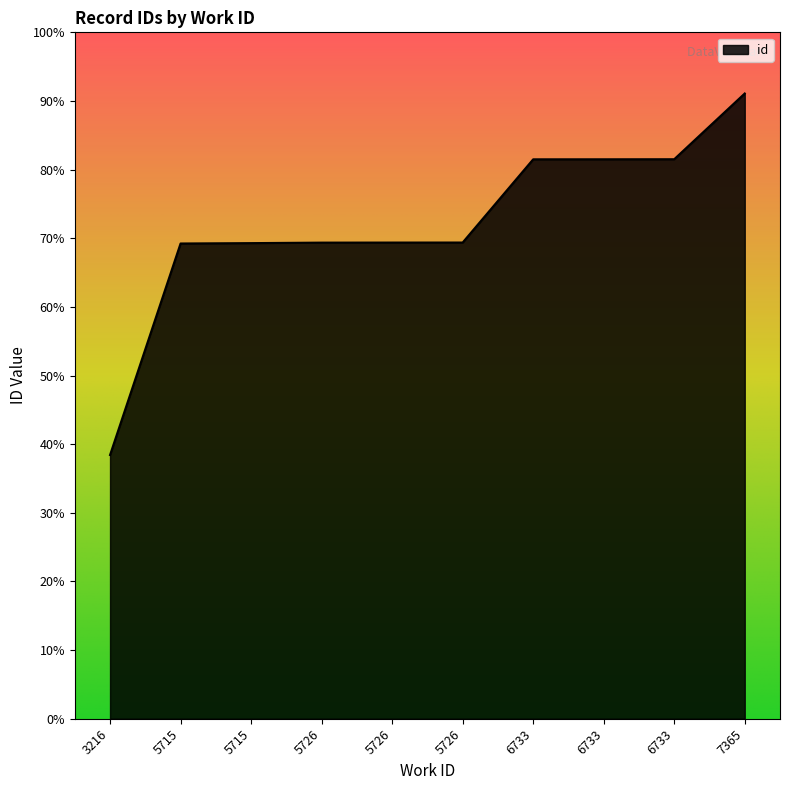

Is this an area chart (filled region under the line)?

Yes